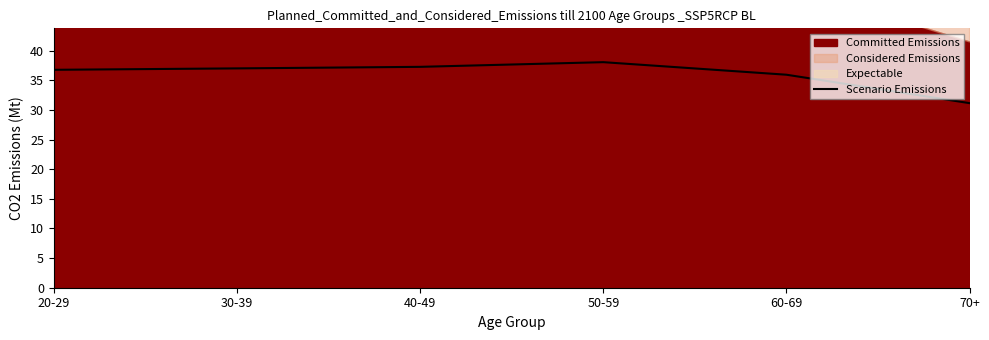

Which category has the highest value across all series?

50-59